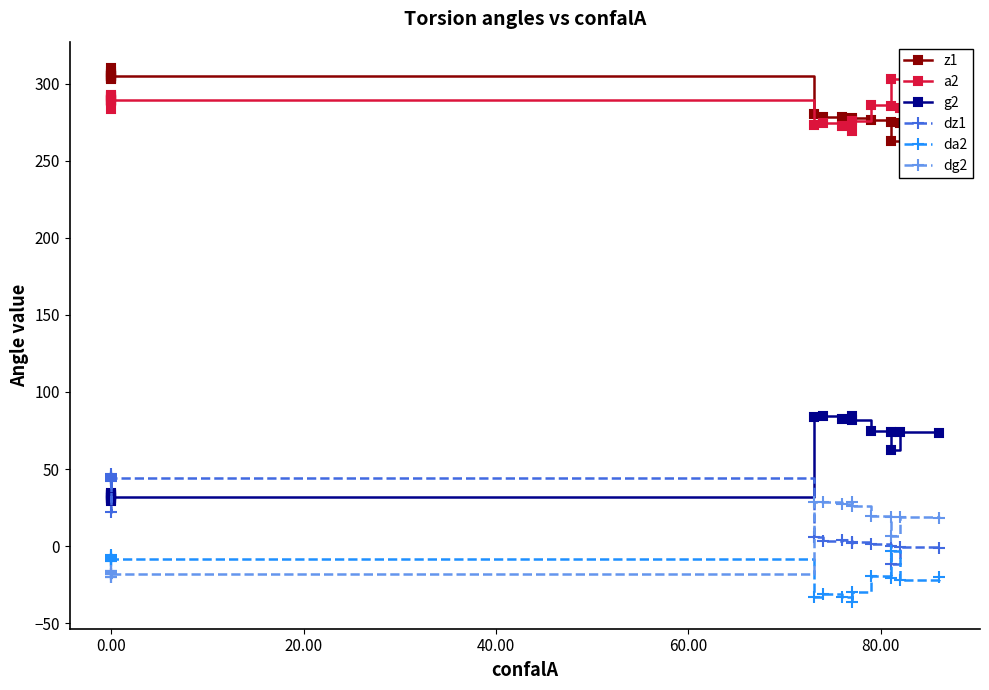

What is the value of the g2 point at the 10th from the left?

31.8